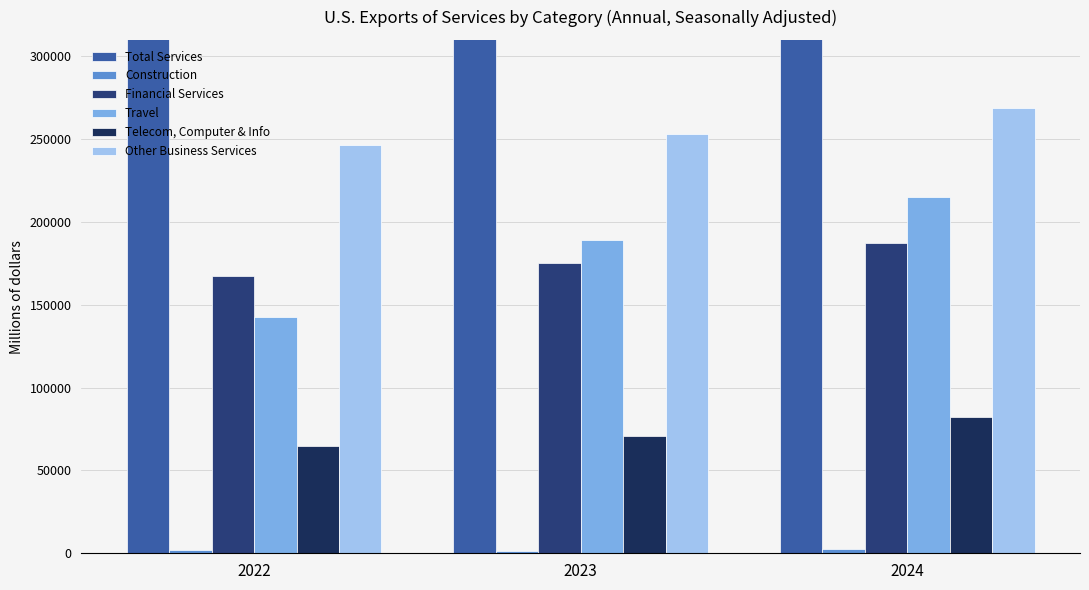

List the labels in order of Telecom, Computer & Info value, largest first.

2024, 2023, 2022